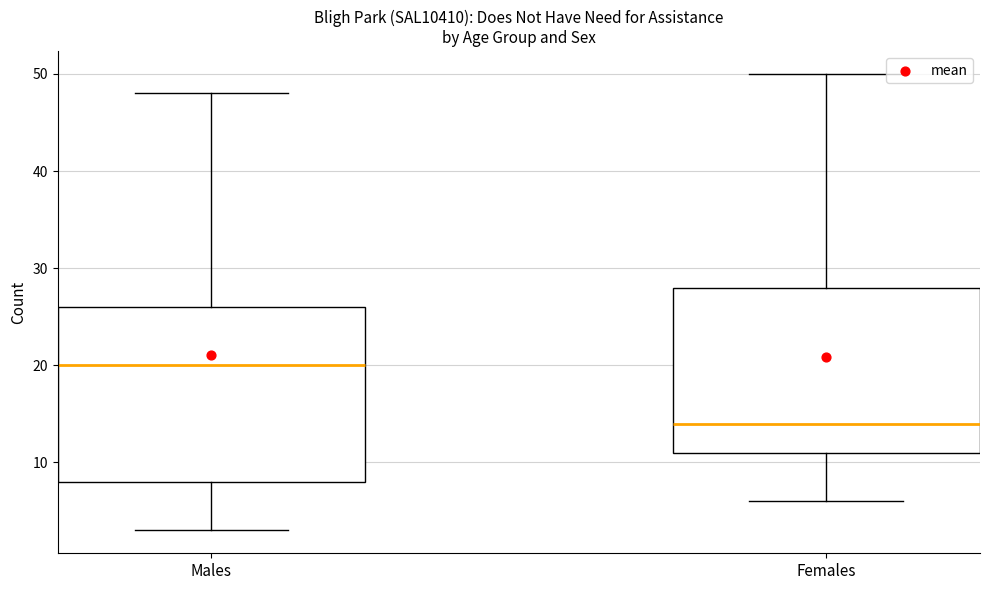

Reading left to right, transcribe this box plot: for each box, give where its median line is, the range the box spans, and where its two whiskers end, as read against the y-axis. The values are not printed on the chart, so give them approximately, as read against the axis.

Males: median 20, box 8 to 26, whiskers 3 to 48
Females: median 14, box 11 to 28, whiskers 6 to 50